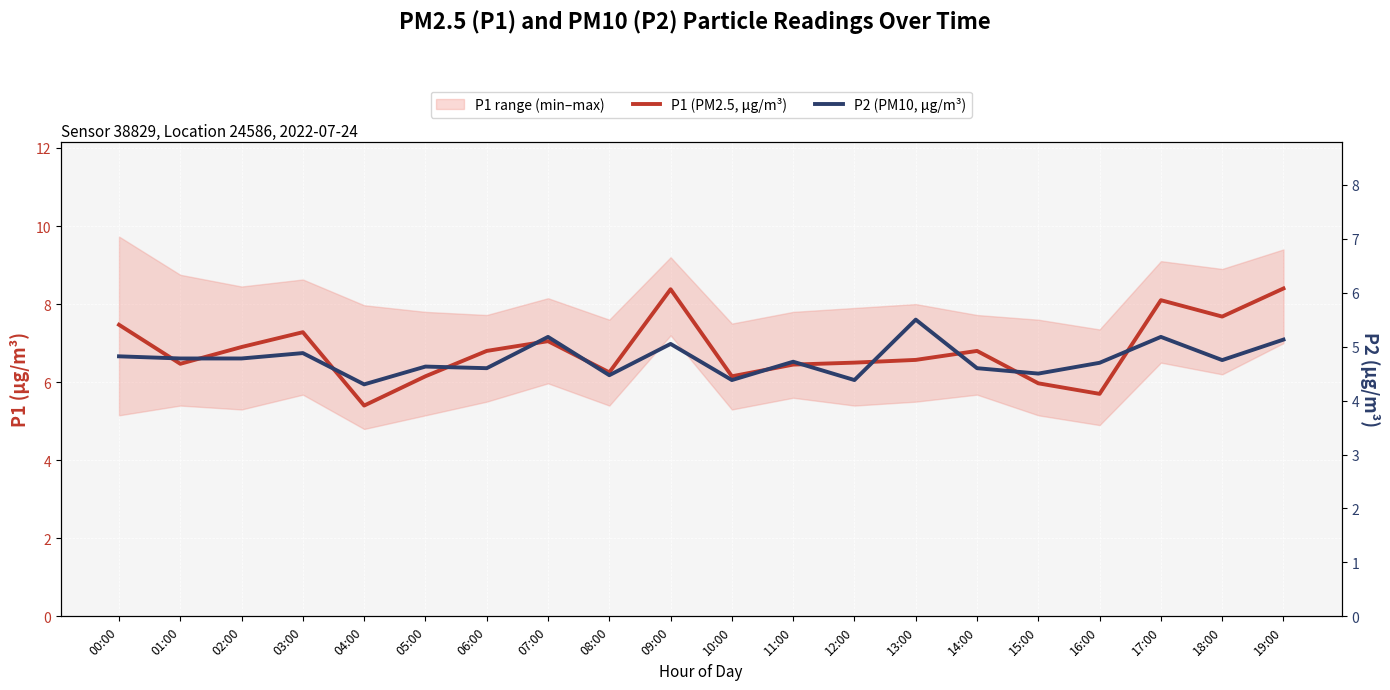

Is it true that P2 (PM10, μg/m³) equals 6.5 at 10:00?

False